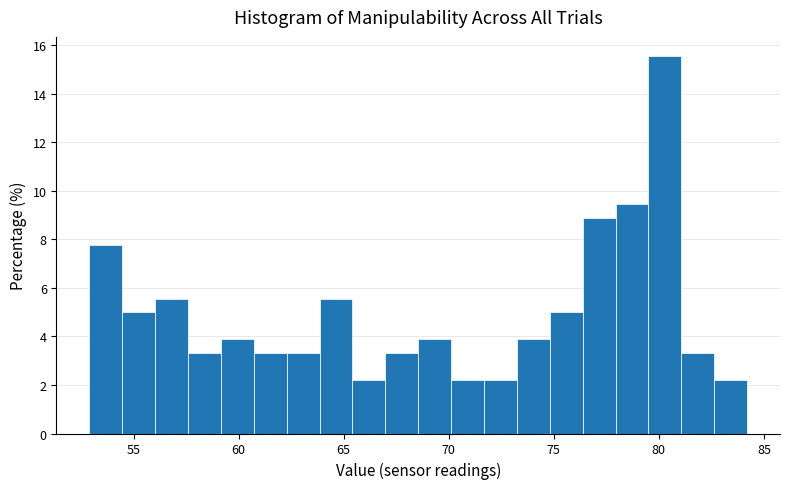

Read against the x-axis, roughly where is the centre of the tallest bar?

80.5